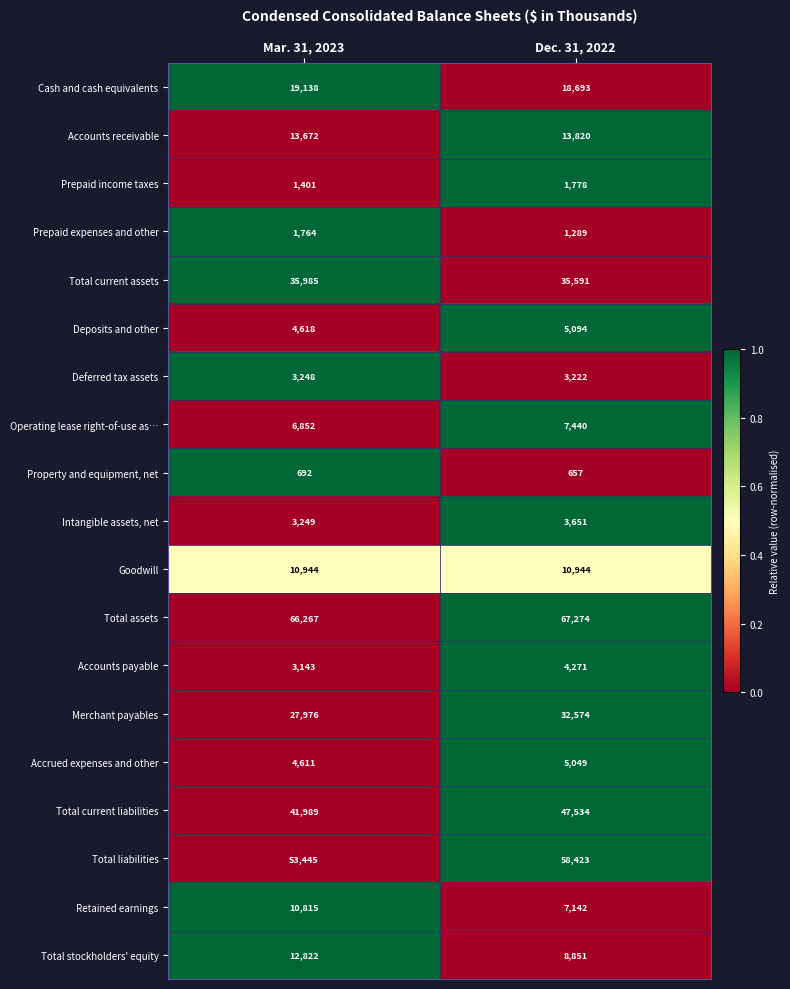

Which series changed the most between Mar. 31, 2023 and Dec. 31, 2022?

Total current liabilities